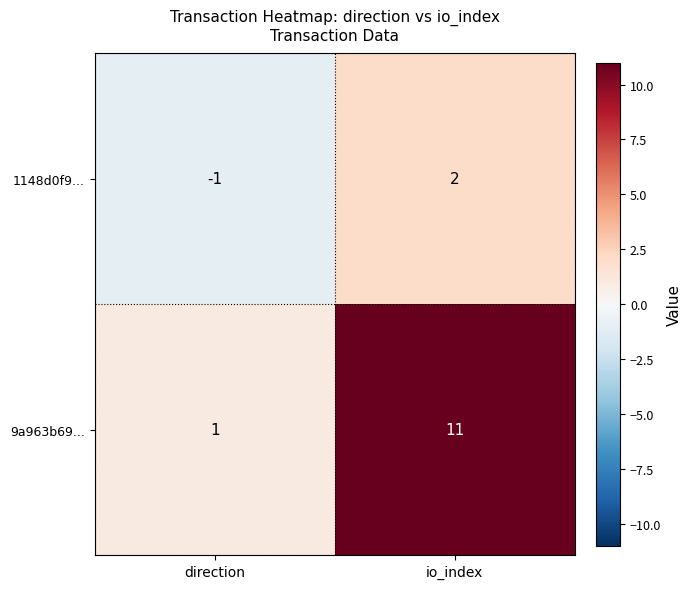

Is it true that 9a963b69... equals 1 at direction?

True